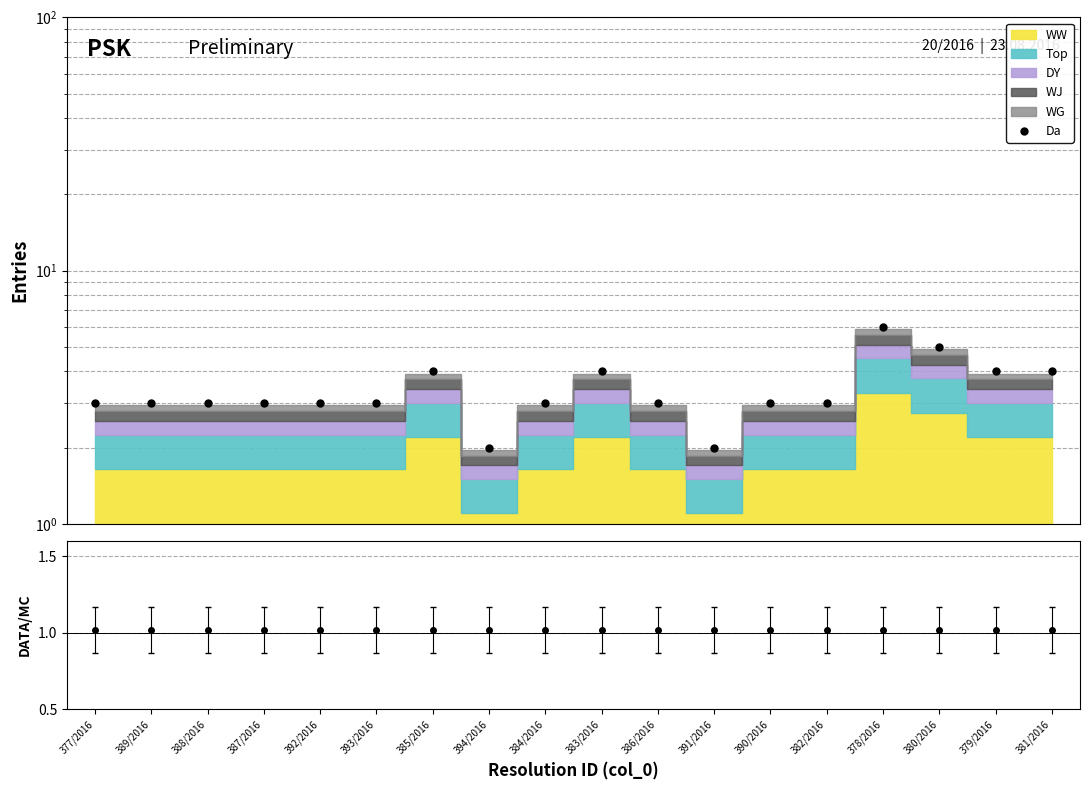

Reading right to left, list all the values displayed in this chart.

381/2016=4	379/2016=4	380/2016=5	378/2016=6	382/2016=3	390/2016=3	391/2016=2	386/2016=3	383/2016=4	384/2016=3	394/2016=2	385/2016=4	393/2016=3	392/2016=3	387/2016=3	388/2016=3	389/2016=3	377/2016=3